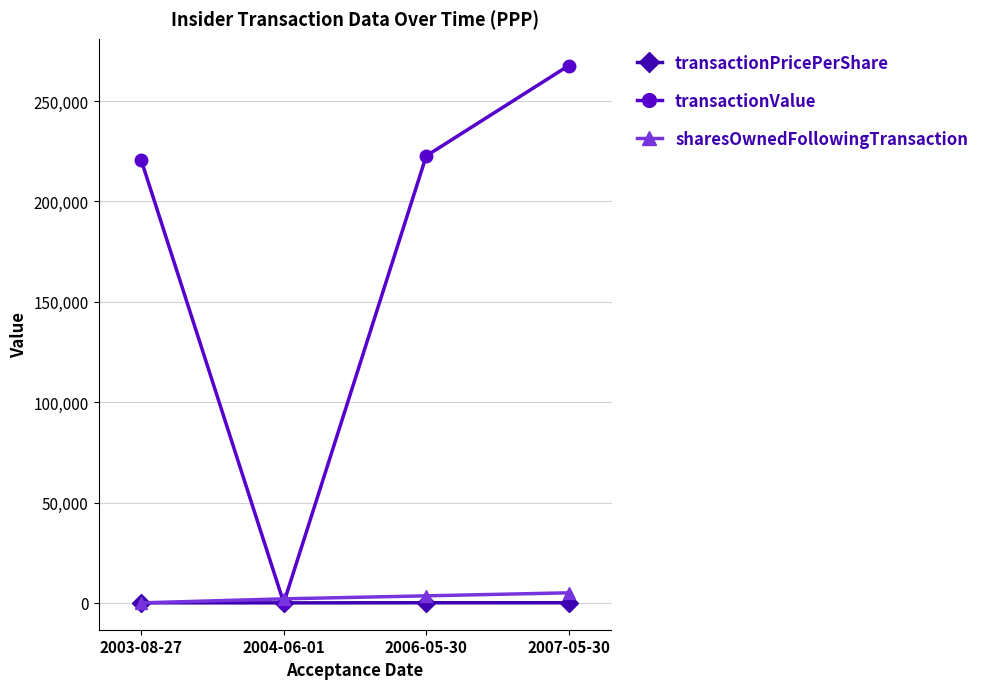

What is the label of the 2nd point from the left?

2004-06-01